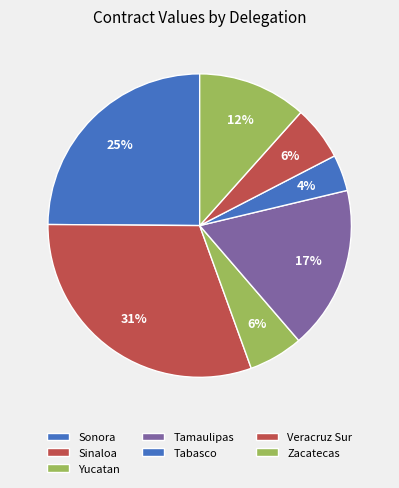

What portion of the pie excludes Zacatecas?

88.4%